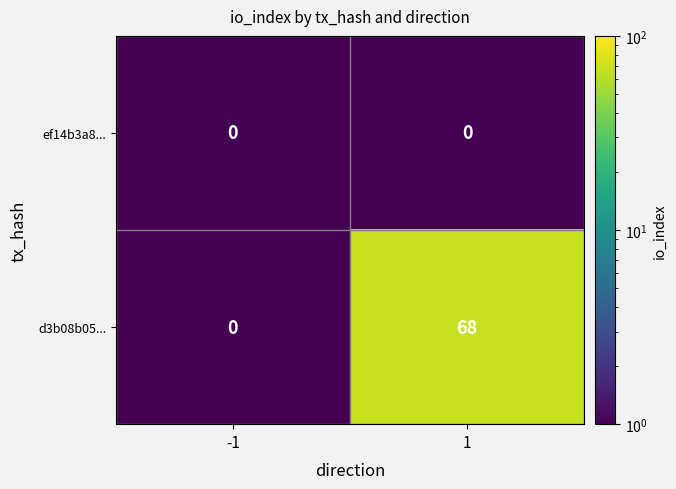

Is it true that d3b08b05... equals 0 at -1?

True